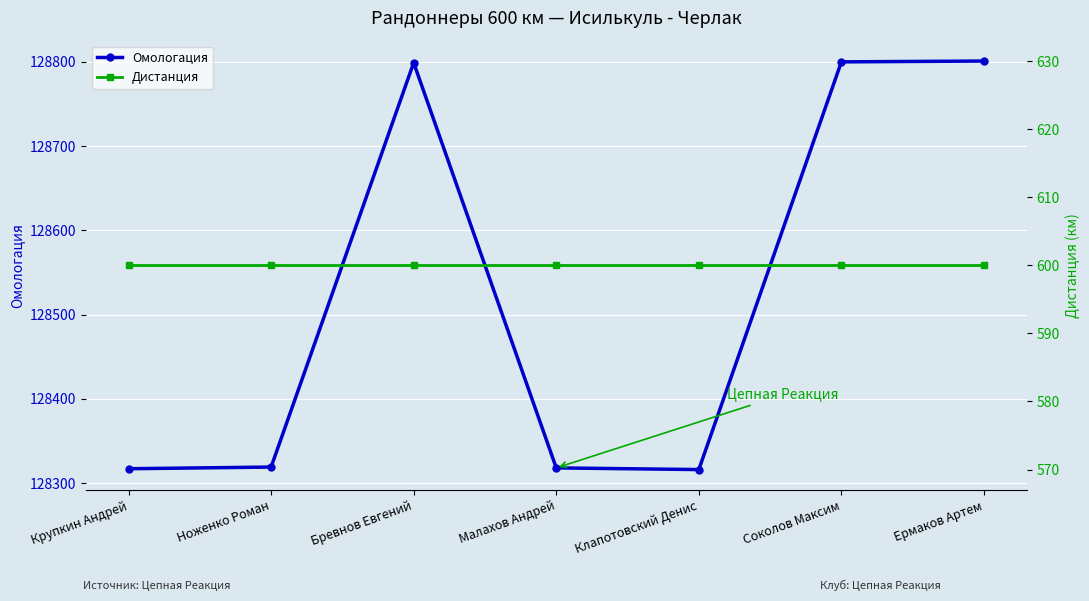

Which has a higher value, Ермаков Артем or Крупкин Андрей?

Ермаков Артем